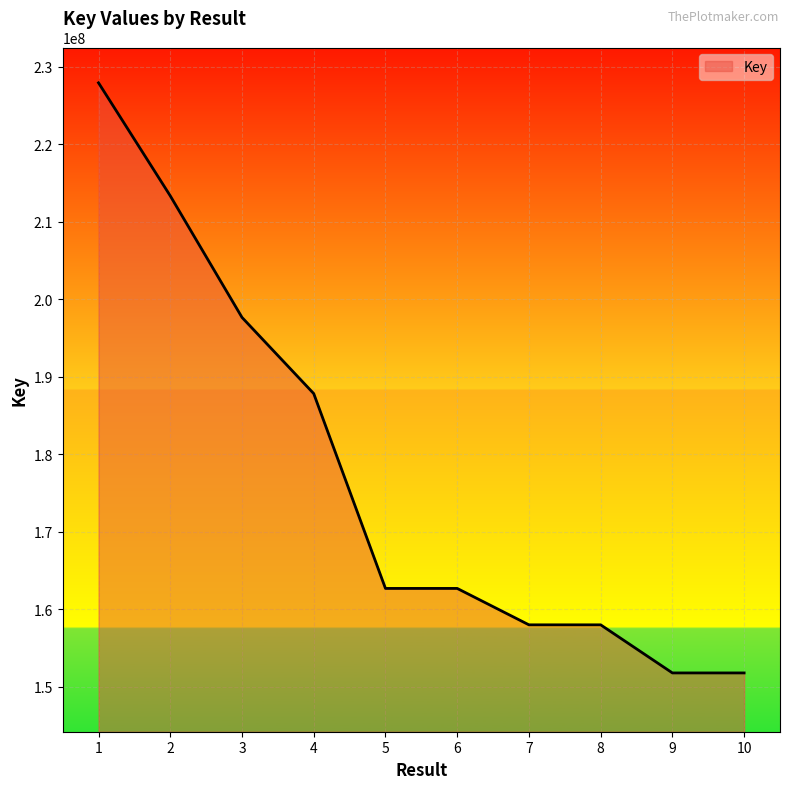

Which has a higher value, 6 or 2?

2